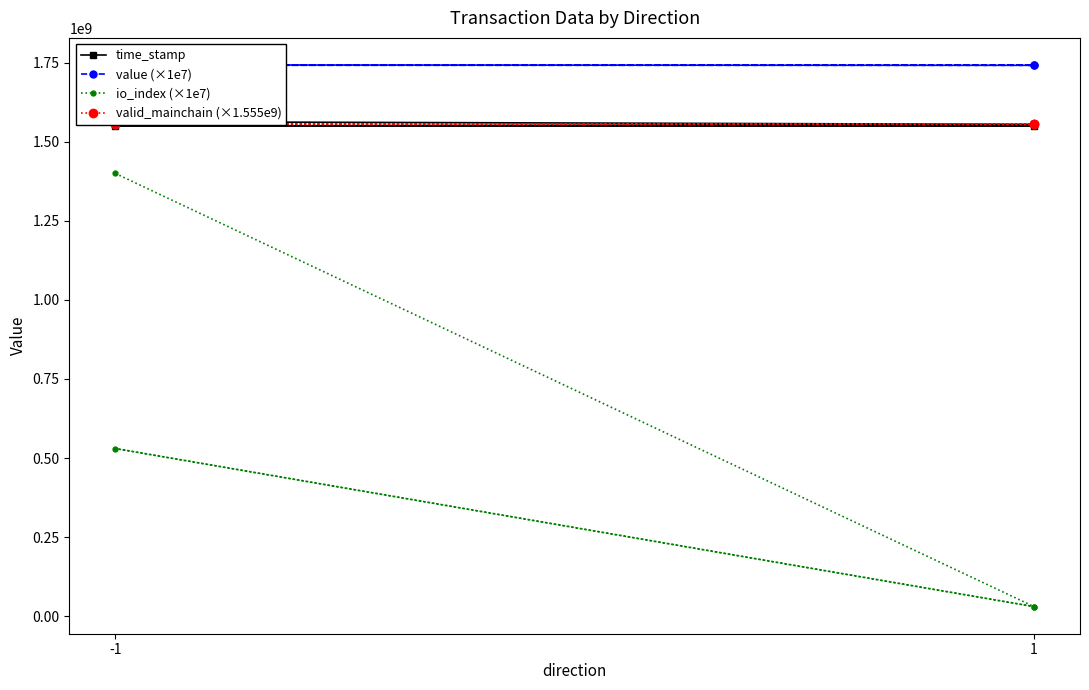

What is the difference between the highest and lowest values at -1?

341876454.0